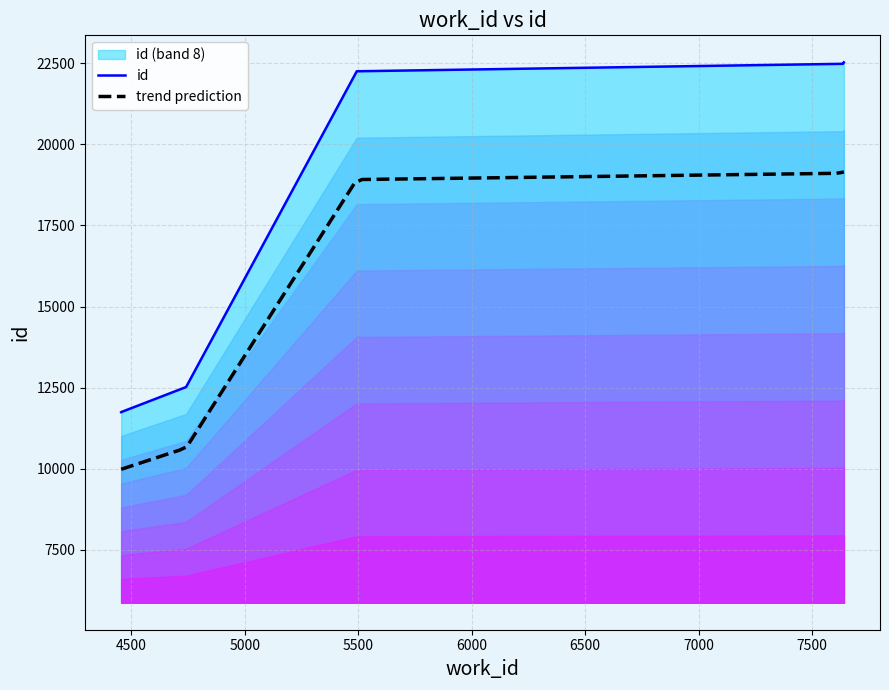

At which category does the chart reach its minimum across all series?

4456